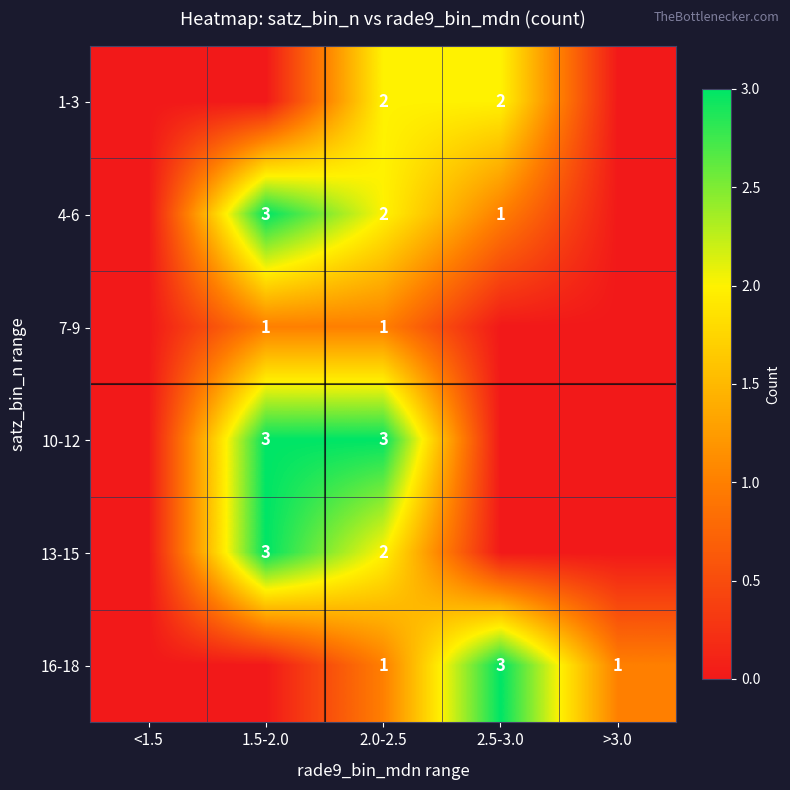

List the labels in order of row_1 value, largest first.

1.5-2.0, 2.0-2.5, 2.5-3.0, <1.5, >3.0